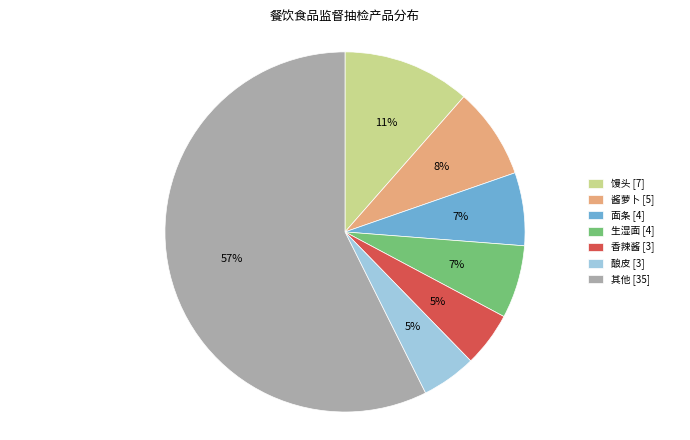

What is the largest slice in the pie chart?

其他 [35]